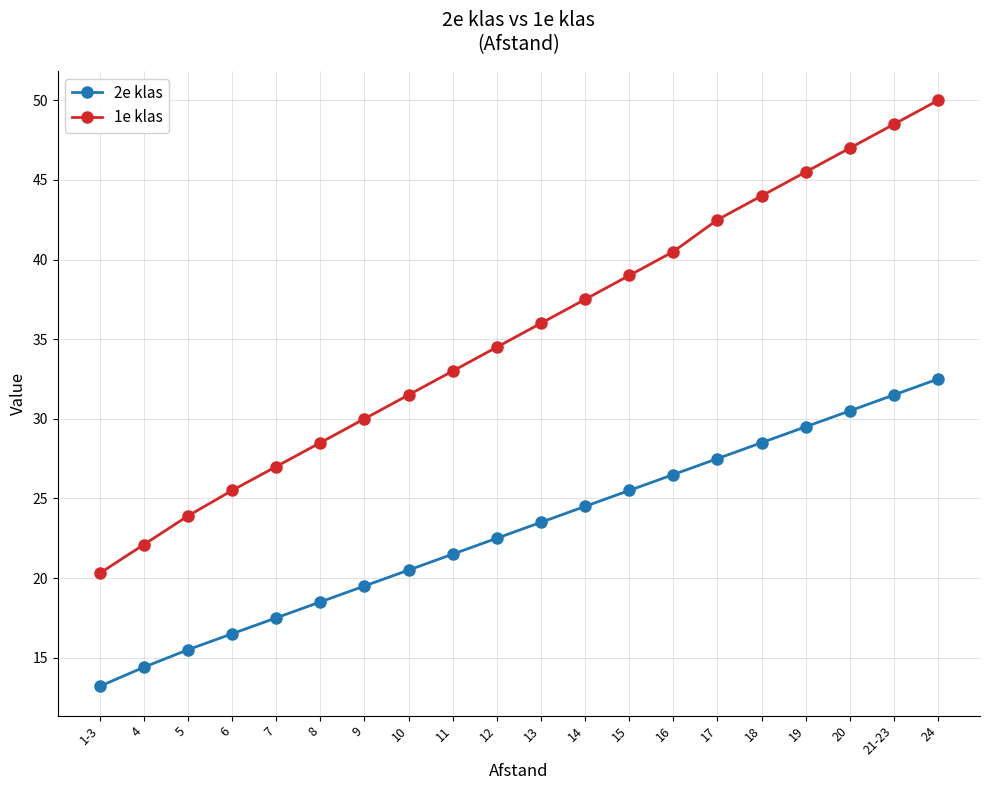

What is the label of the 12th point from the right?

11